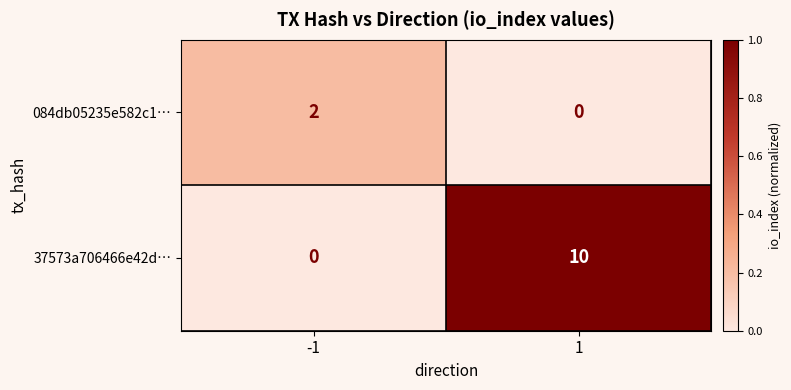

Reading right to left, extract all data points from this chart.

084db05235e582c1…: 0	2
37573a706466e42d…: 10	0